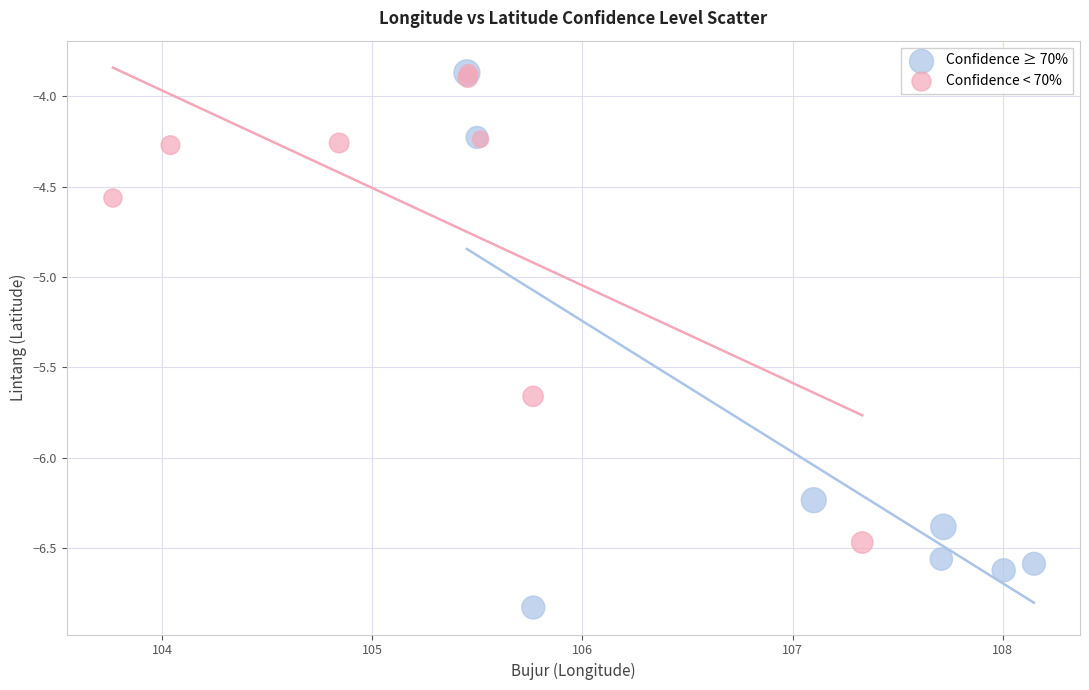

Which series has the largest Y range (max minus min)?

Confidence ≥ 70%